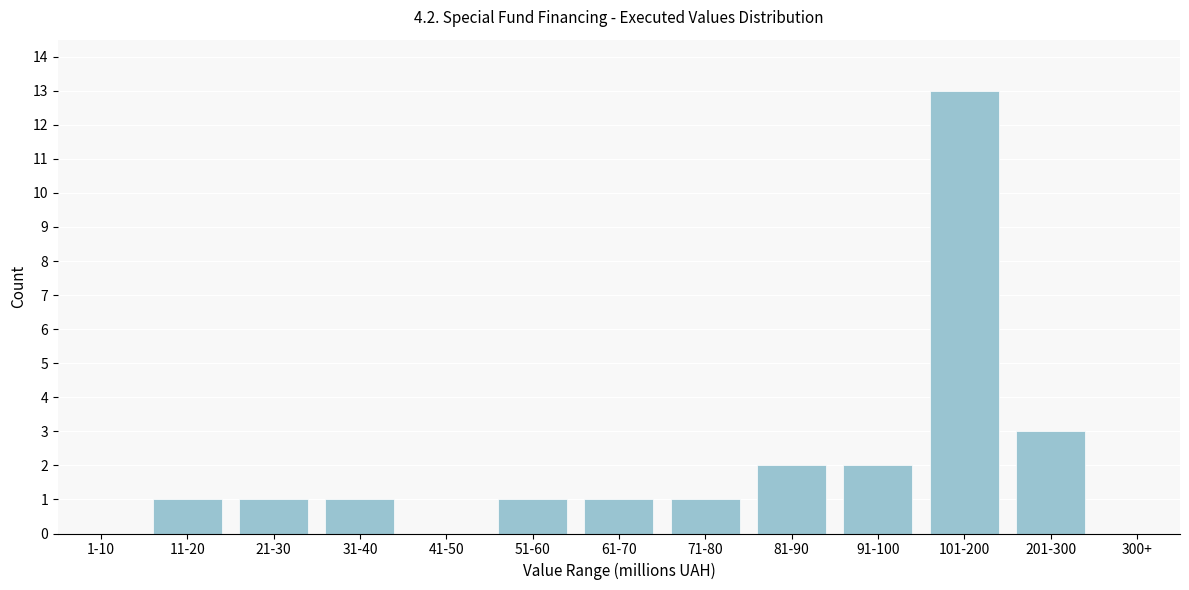

Reading left to right, transcribe all the data shown in this chart.

1-10=0	11-20=1	21-30=1	31-40=1	41-50=0	51-60=1	61-70=1	71-80=1	81-90=2	91-100=2	101-200=13	201-300=3	300+=0